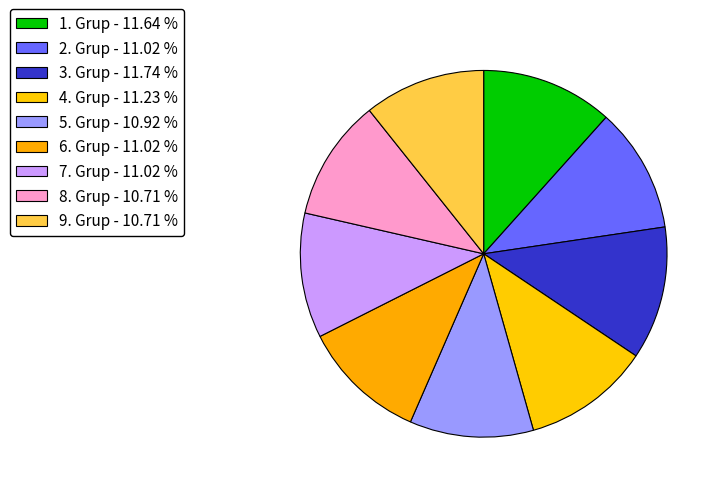

What is the smallest slice in the pie chart?

8. Grup